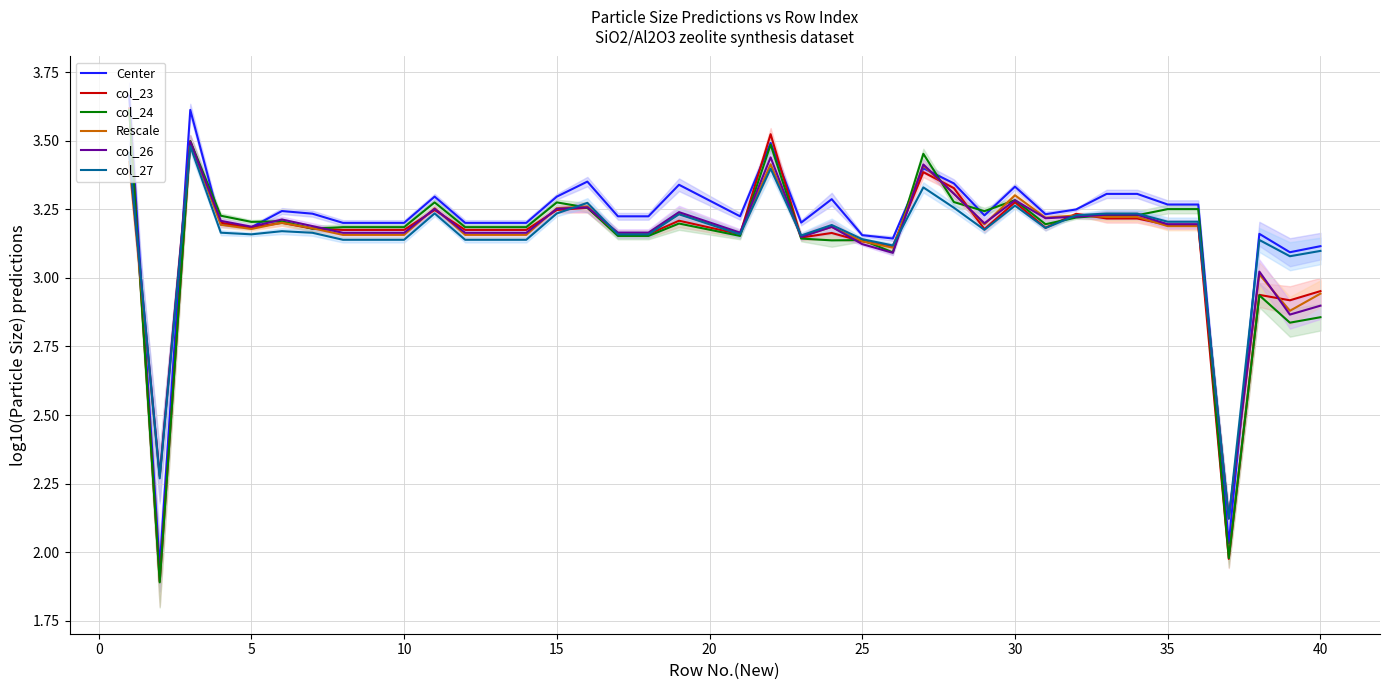

True or false: col_27 and col_26 cross at least once.

True